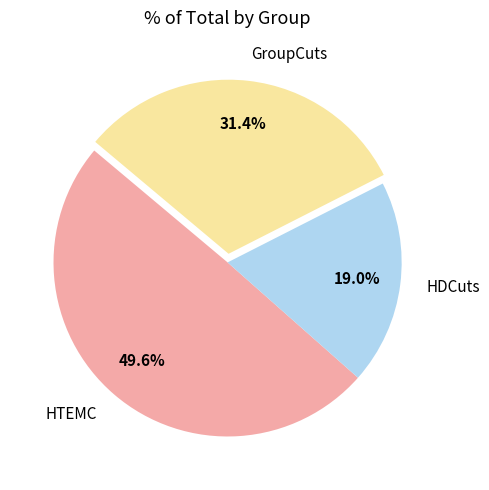

How many segments does this pie chart have?

3